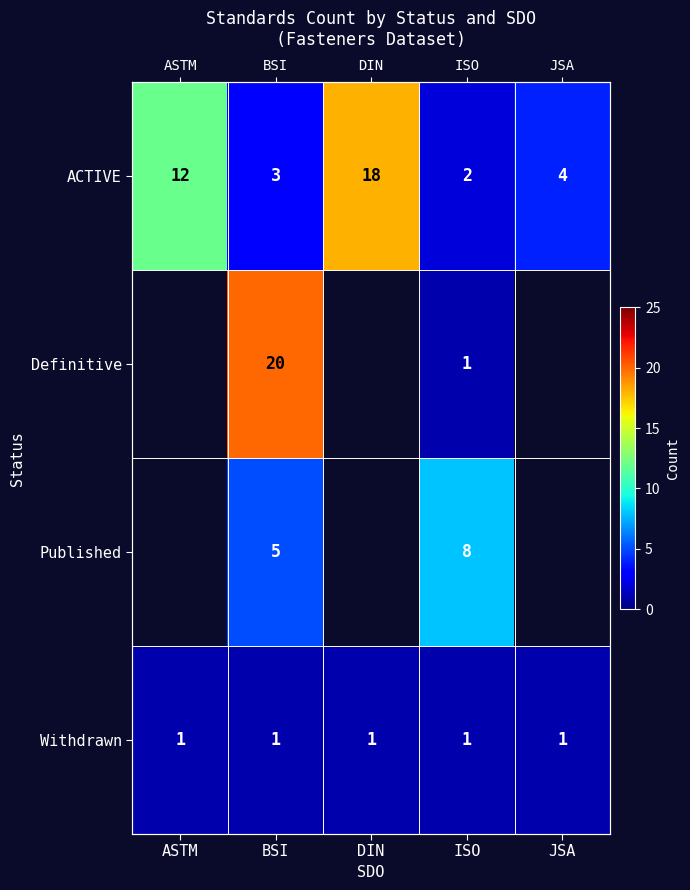

List the series in order of their overall mean, highest first.

ACTIVE, Definitive, Published, Withdrawn